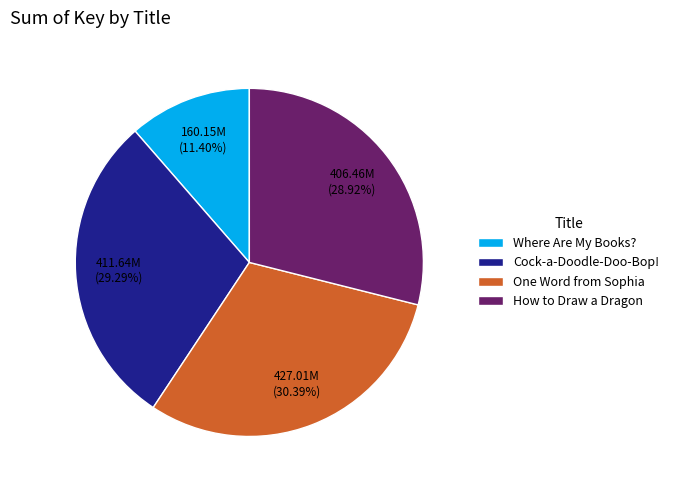

To the nearest percent, what is the average slice percentage?

25%